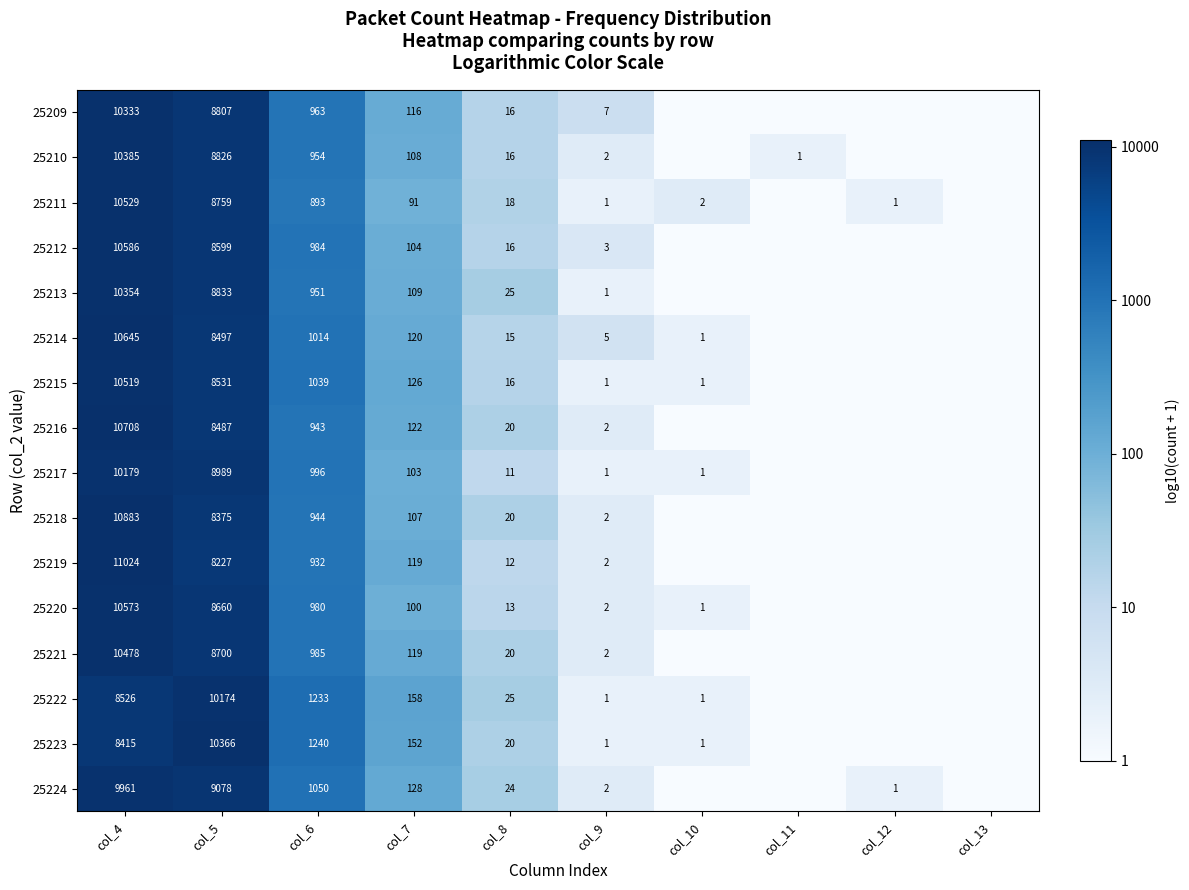

What is the difference between the highest and lowest values at col_9?

6